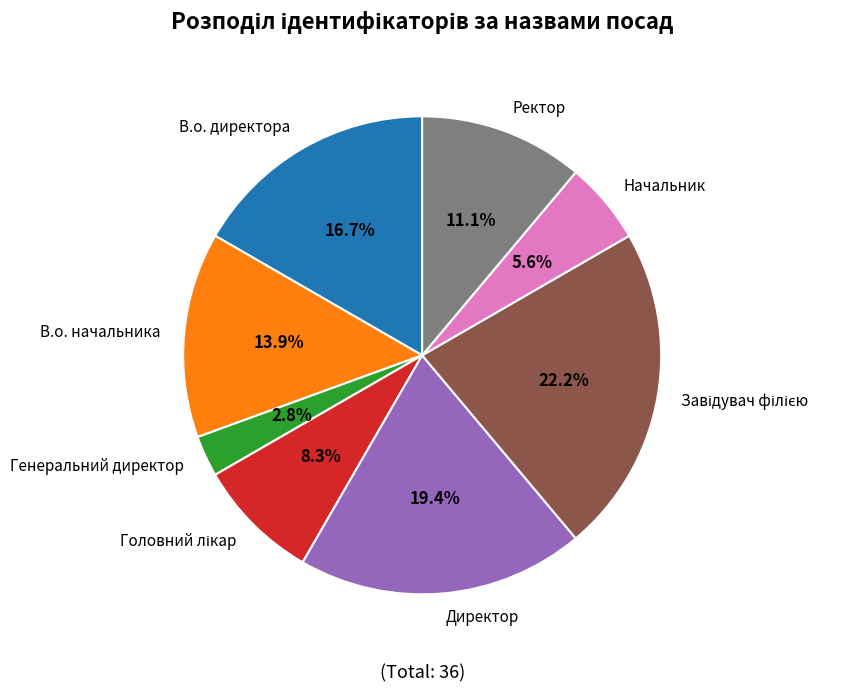

To the nearest percent, what is the difference between the largest and smallest slice percentages?

19%